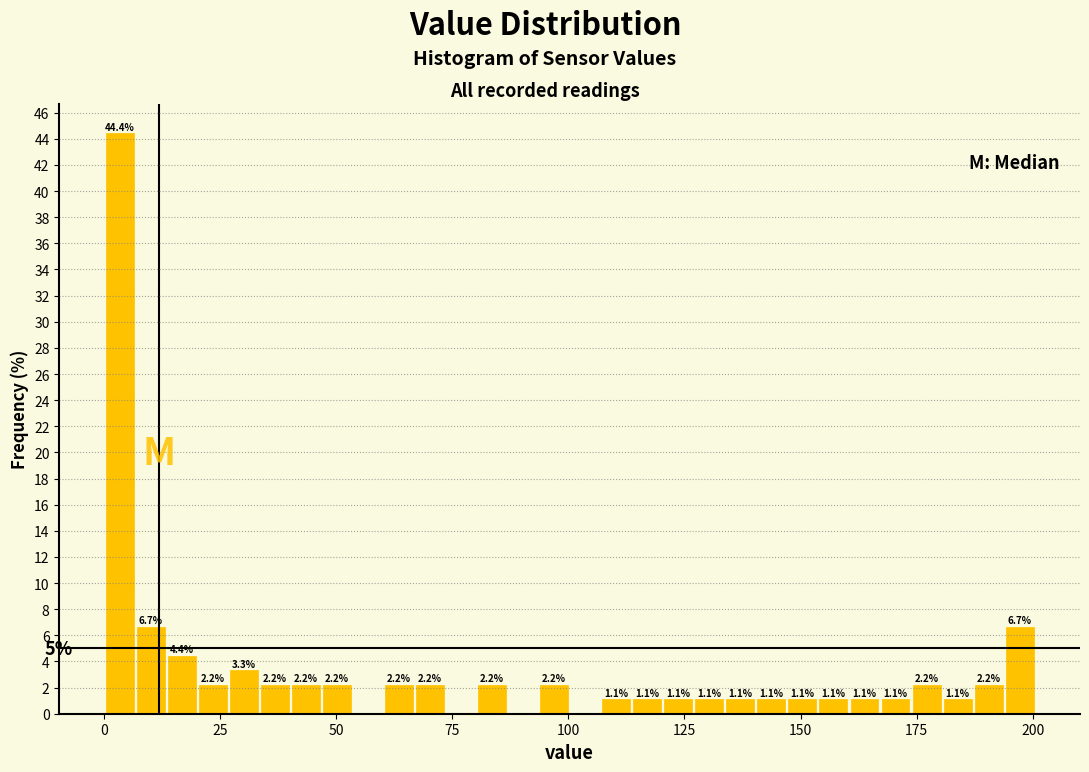

Around what value on the x-axis is the tallest bar? Give the approximate position of its centre, as read against the axis.

5